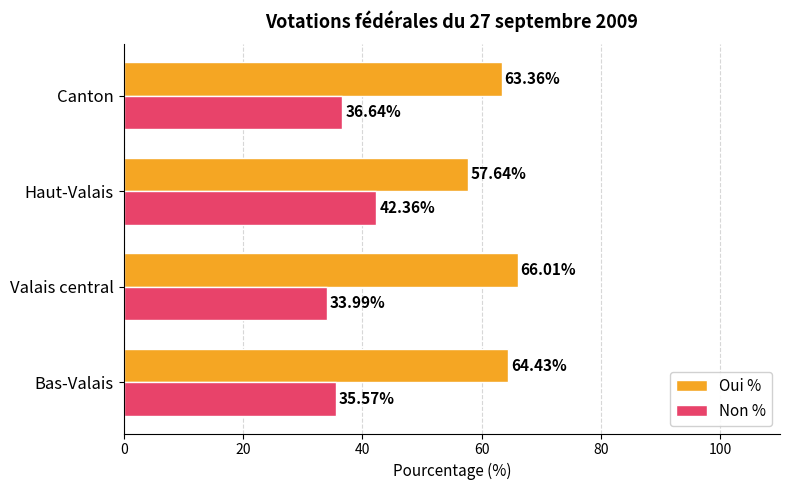

How many distinct data groups are displayed?

2